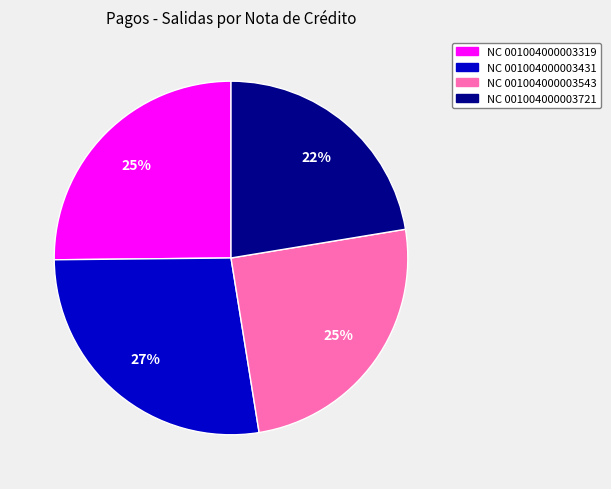

Does NC 001004000003431 represent more than half of the total?

No